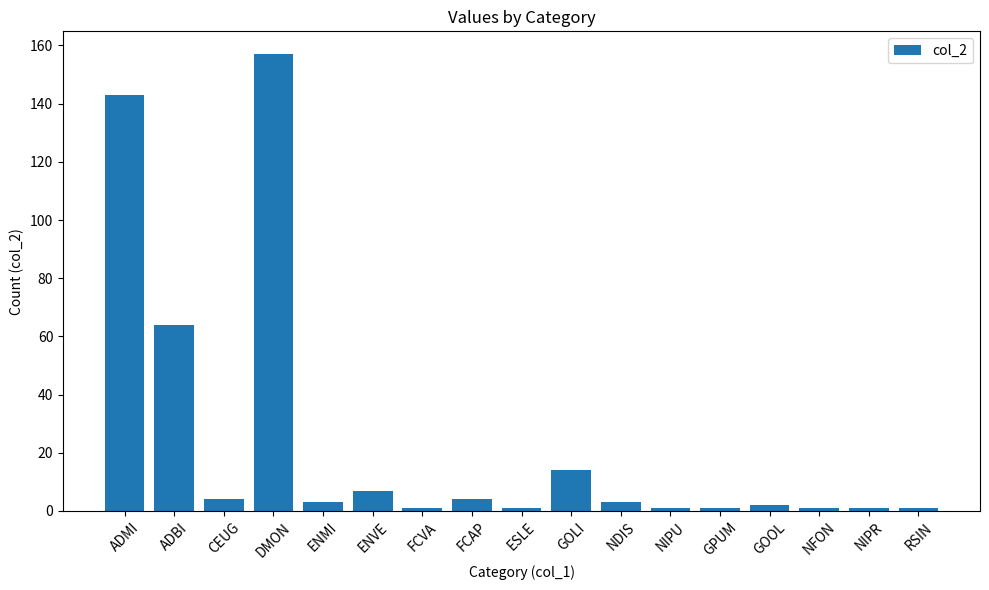

At which category does the chart reach its peak across all series?

DMON